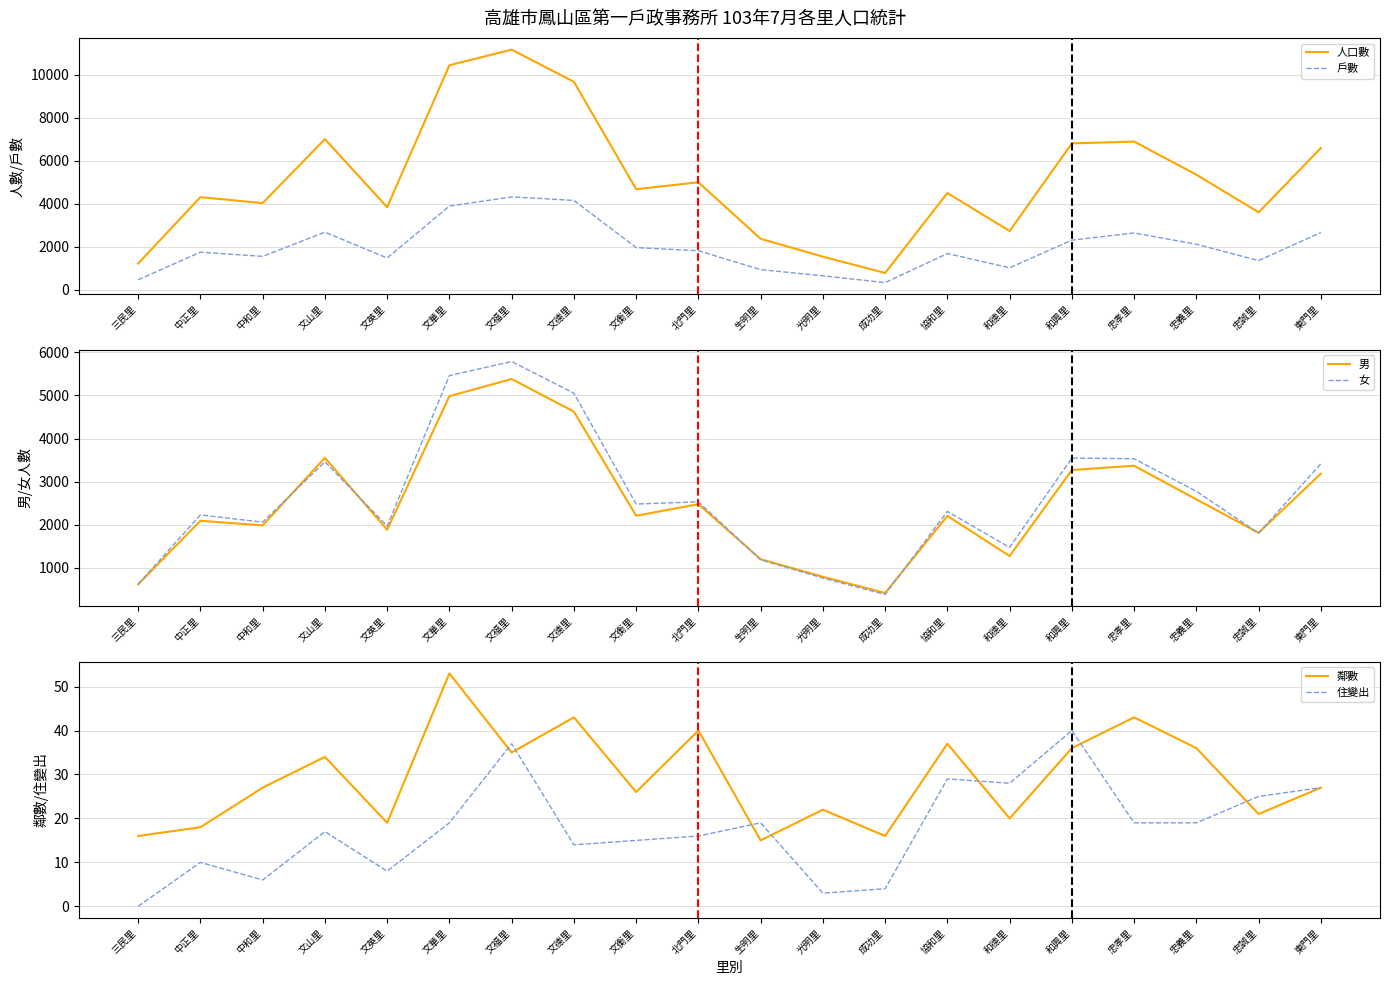

What is the value of the 人口數 point at the 20th from the left?

6596